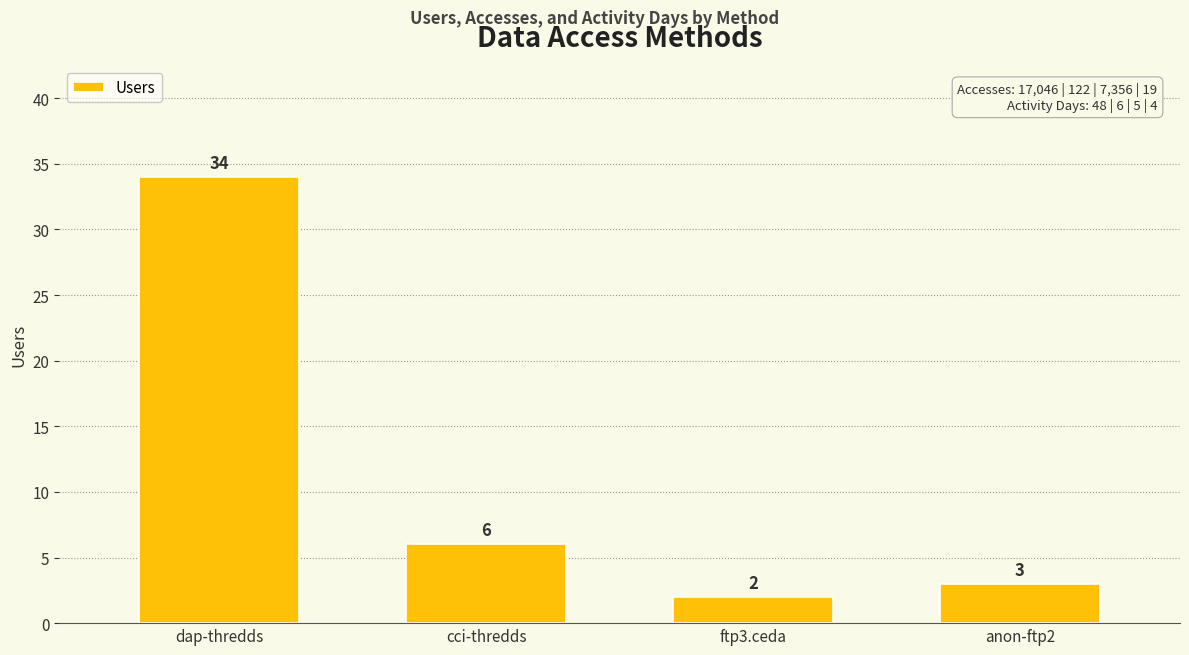

What is the minimum value shown in the chart?

2